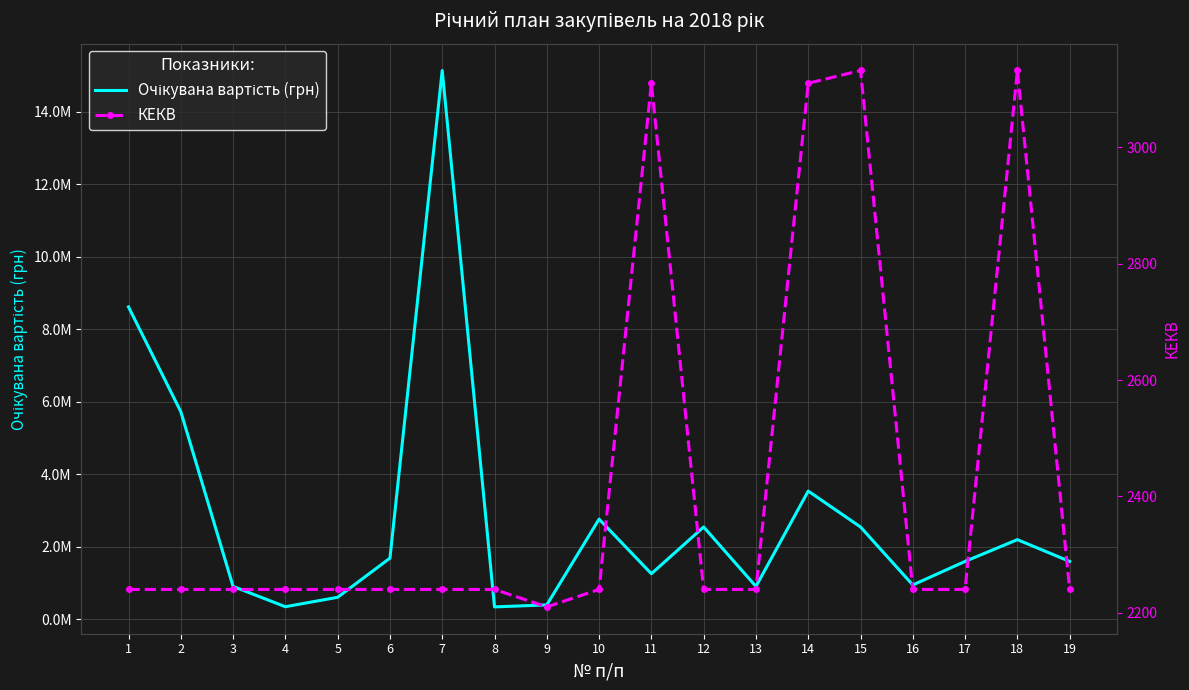

What is the difference between the second highest and second lowest values in the Очікувана вартість (грн) series?

8270000.0